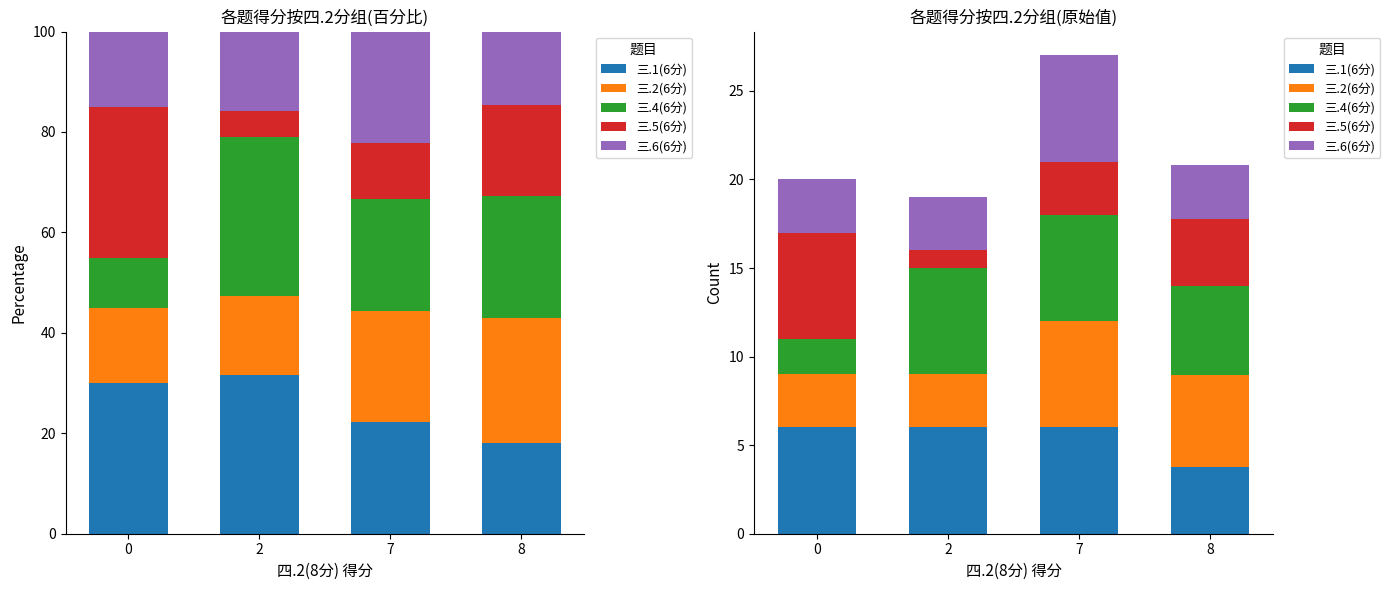

Reading right to left, what are all the values shown in this chart?

三.1(6分): 8=3.8	7=6.0	2=6.0	0=6.0
三.2(6分): 8=5.2	7=6.0	2=3.0	0=3.0
三.4(6分): 8=5.1	7=6.0	2=6.0	0=2.0
三.5(6分): 8=3.8	7=3.0	2=1.0	0=6.0
三.6(6分): 8=3.1	7=6.0	2=3.0	0=3.0